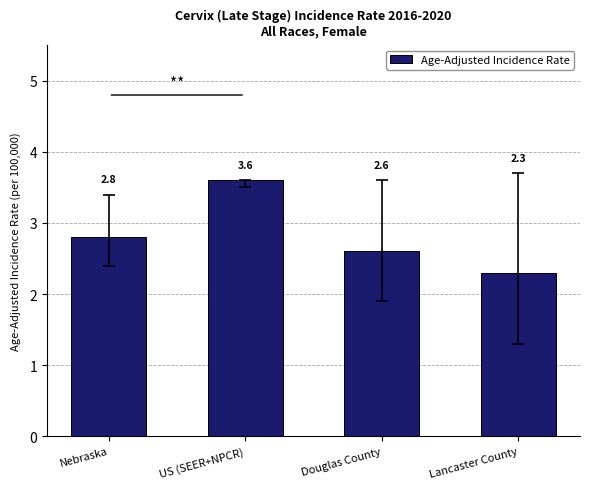

What is the average value?

2.8